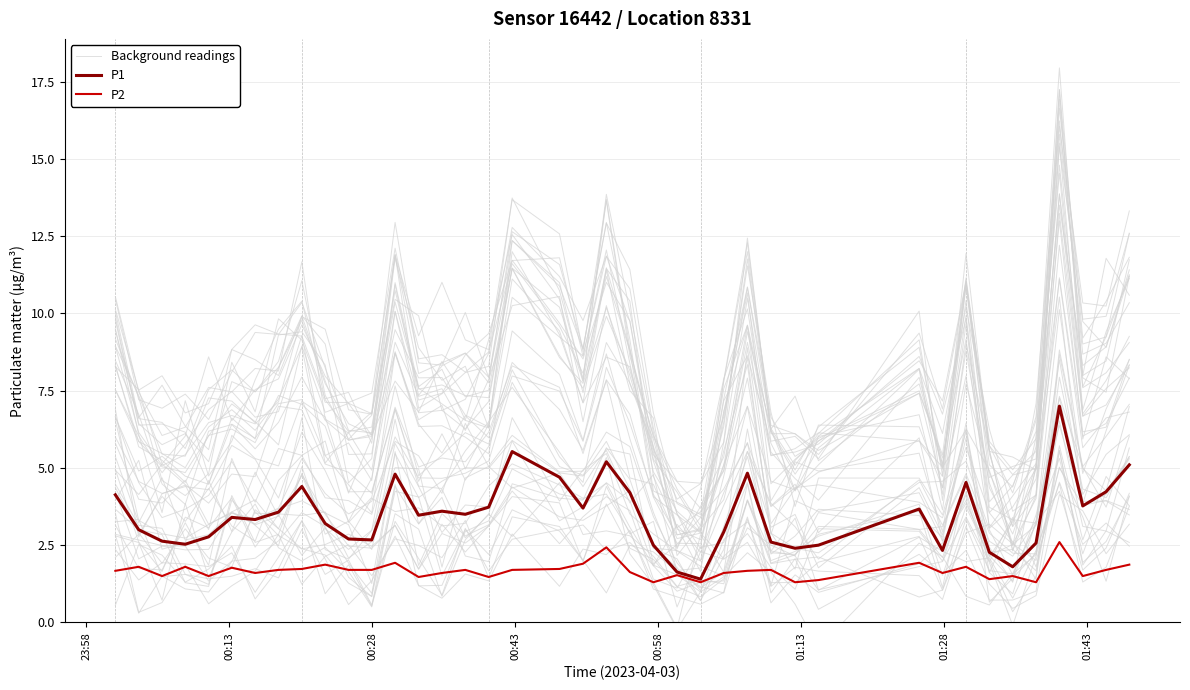

What is the sum of all Background readings values?

331.6